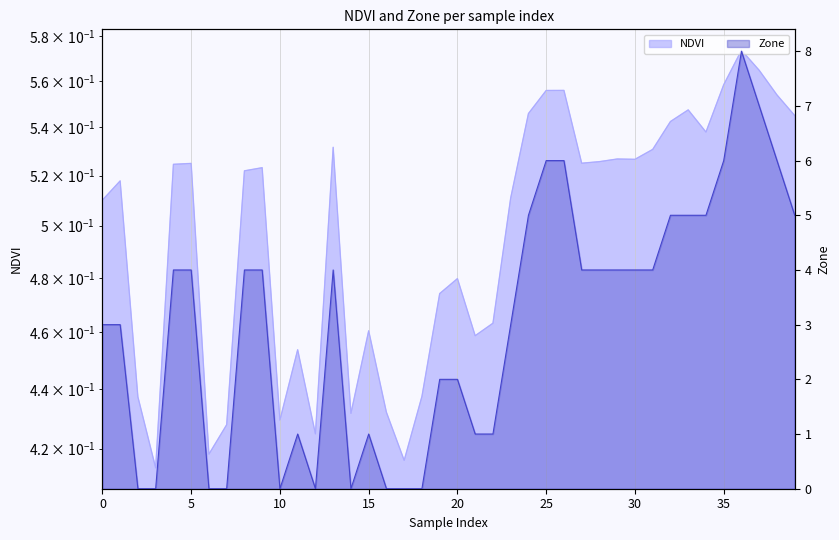

List the series in order of their overall mean, lowest first.

NDVI, Zone